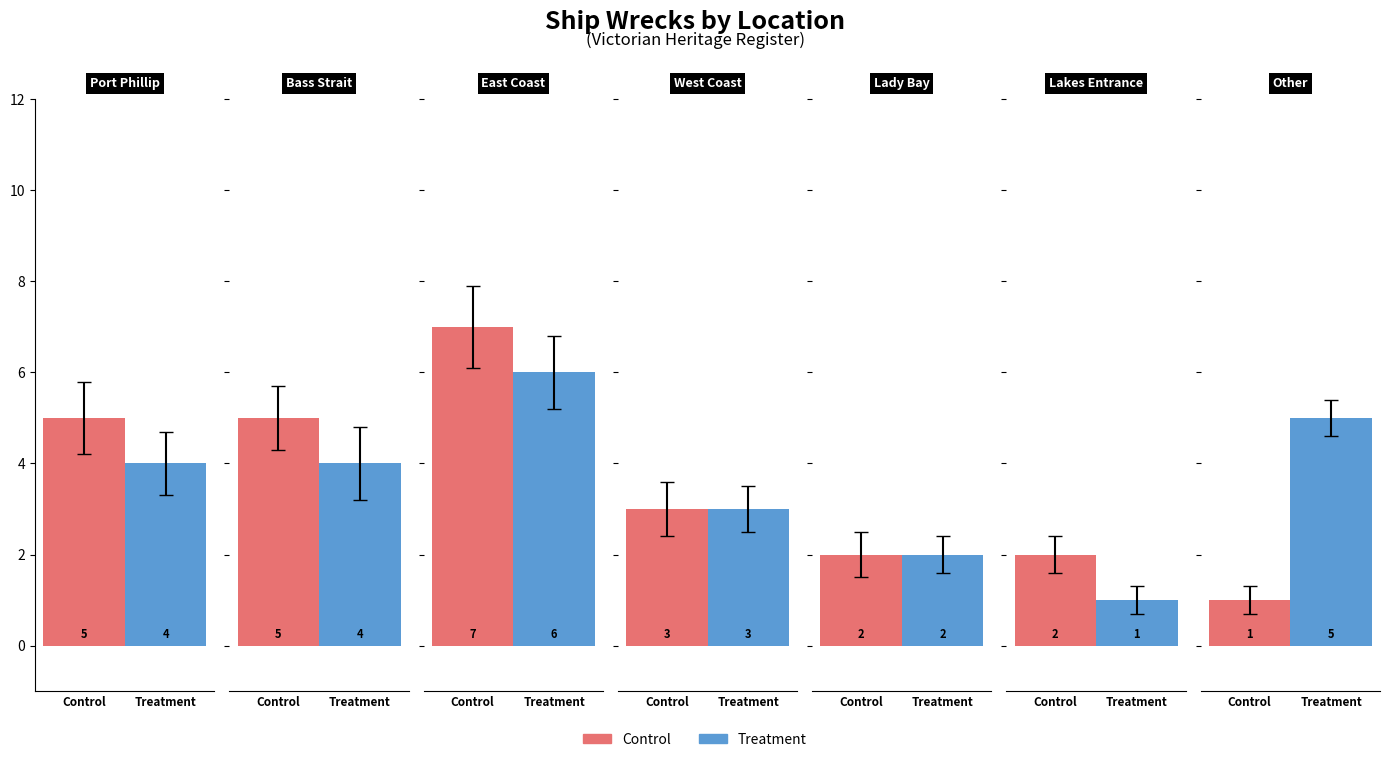

How many distinct data groups are displayed?

2